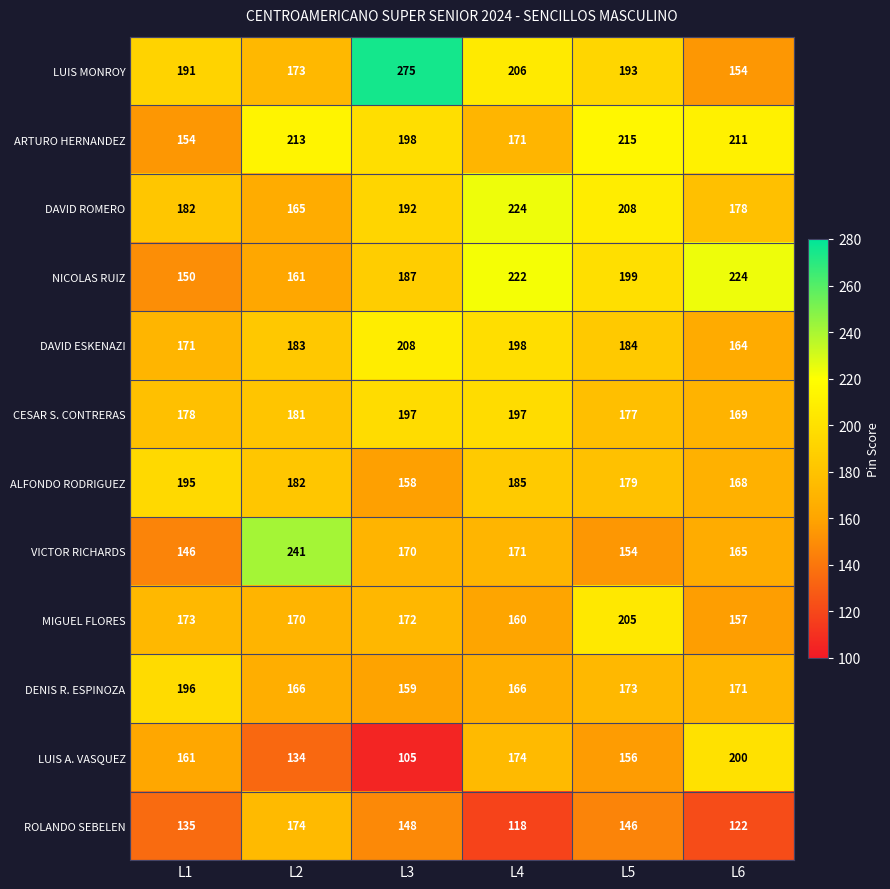

How many categories are shown in the chart?

6